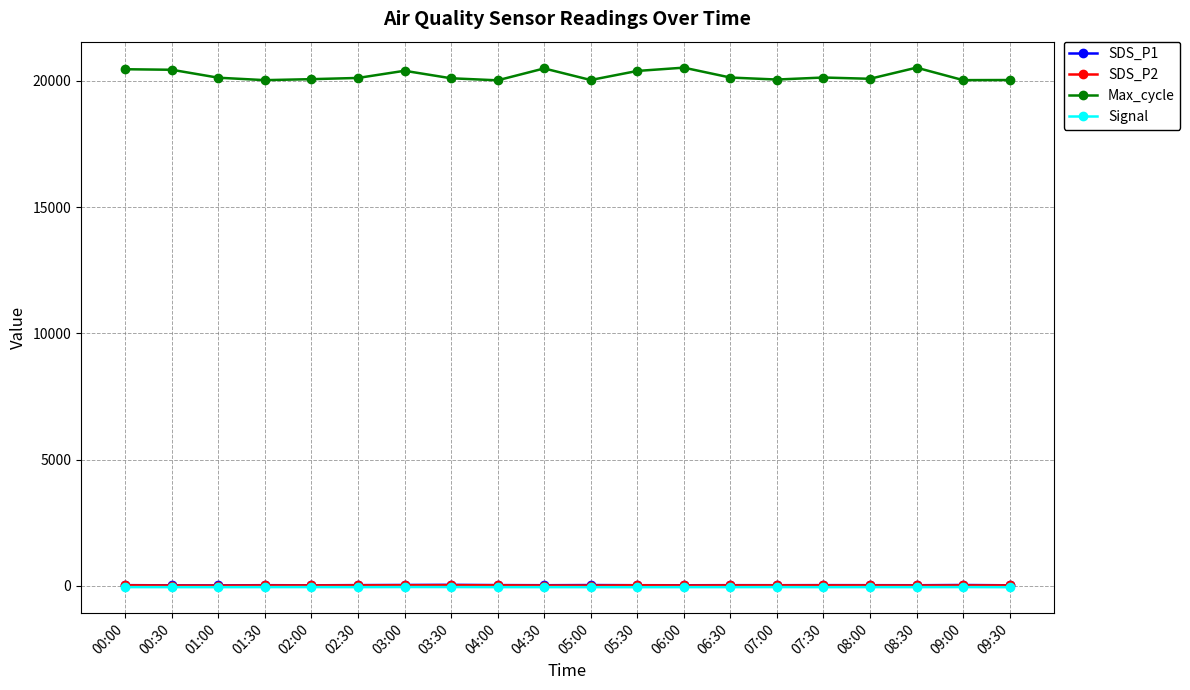

How many values in the SDS_P2 series are below 17?

10